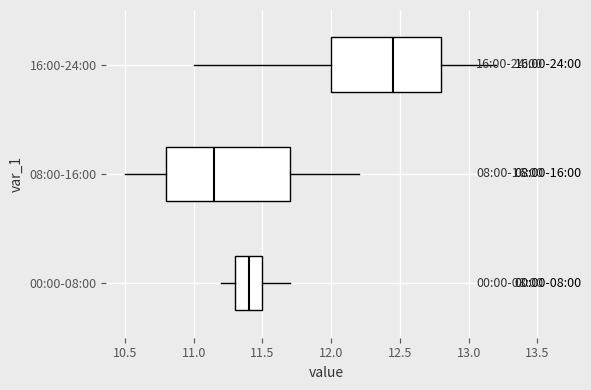

Reading bottom to top, read every box against the x-axis: the position of its median line, the range the box covers, and the ends of its whiskers. The values are not printed on the chart, so give them approximately, as read against the axis.

00:00-08:00: median 11.40, box 11.30 to 11.50, whiskers 11.20 to 11.70
08:00-16:00: median 11.15, box 10.80 to 11.70, whiskers 10.50 to 12.20
16:00-24:00: median 12.45, box 12.00 to 12.80, whiskers 11.00 to 13.20